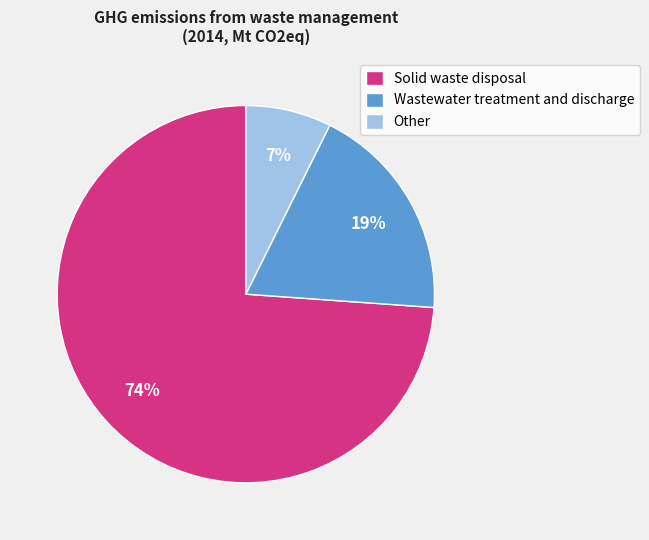

Do Other and Wastewater treatment and discharge together represent more than half of the pie?

No